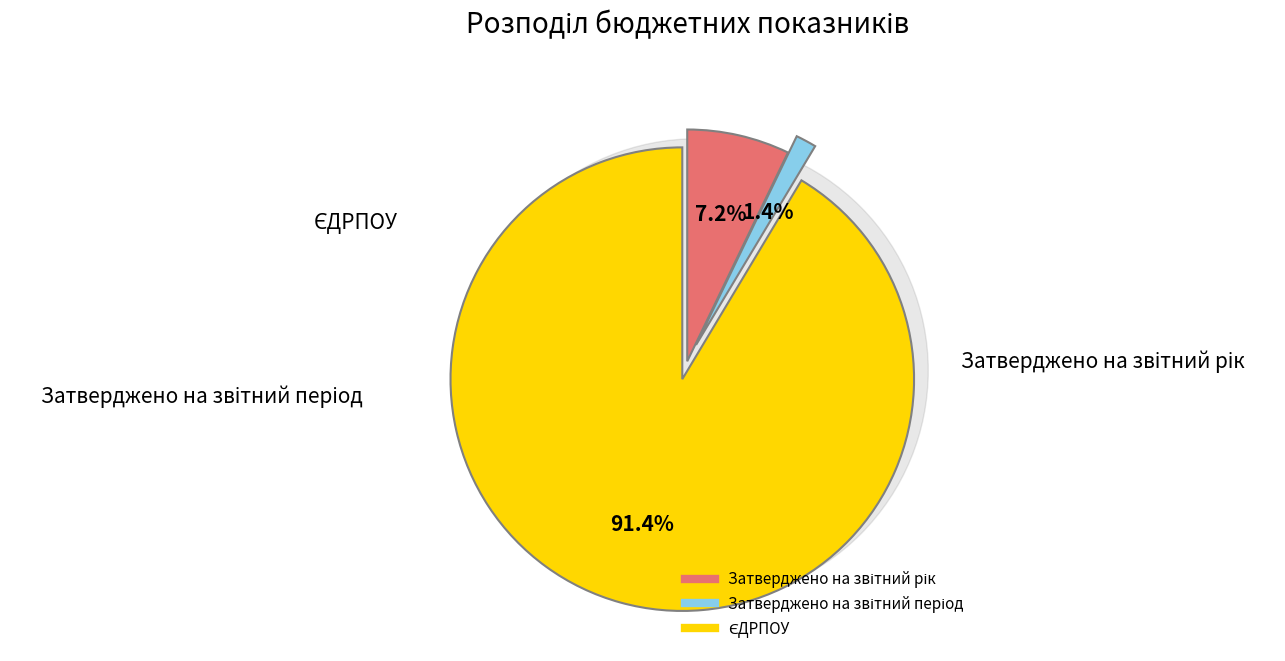

To the nearest percent, what percentage of the pie is Затверджено на звітний рік?

7%